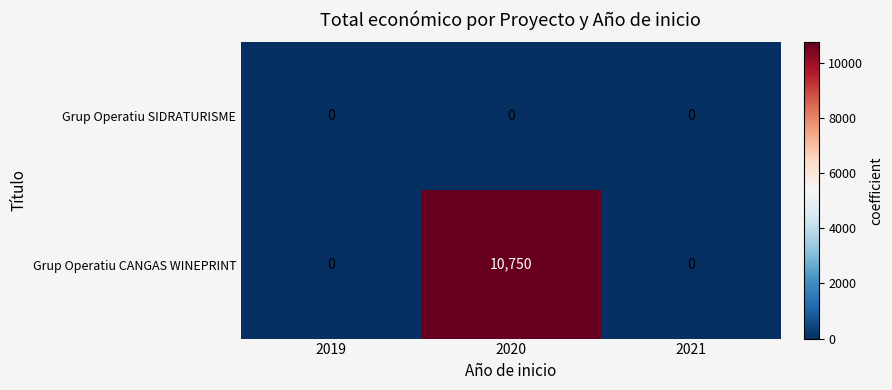

What is the difference between the highest and lowest values at 2020?

10750